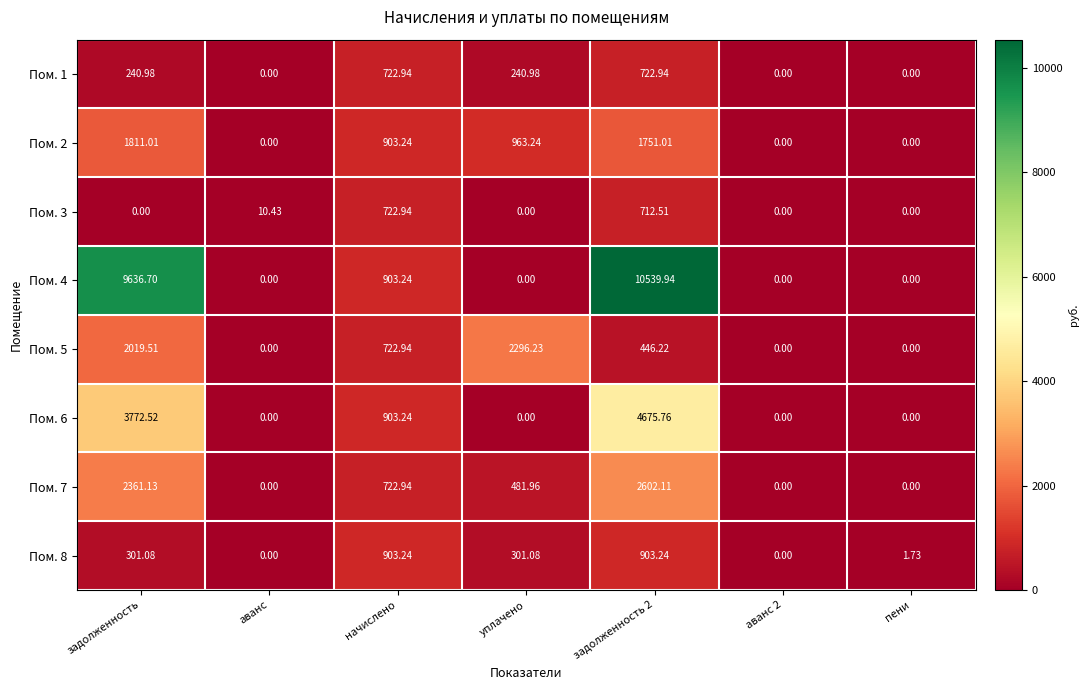

At which label is Пом. 7 closest to 1301?

начислено